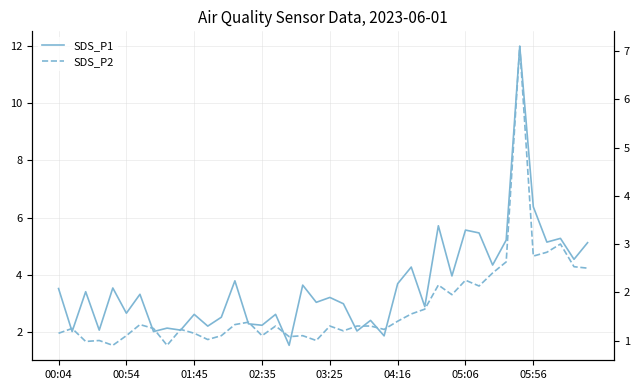

What are all the series names shown in the legend?

SDS_P1, SDS_P2